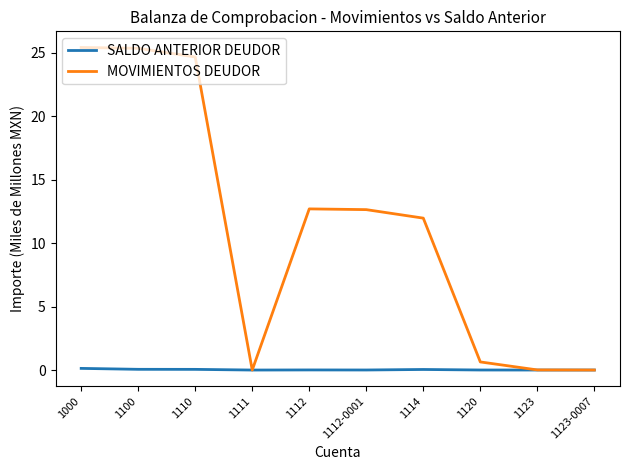

At how many categories does at least one series exceed 19?

3